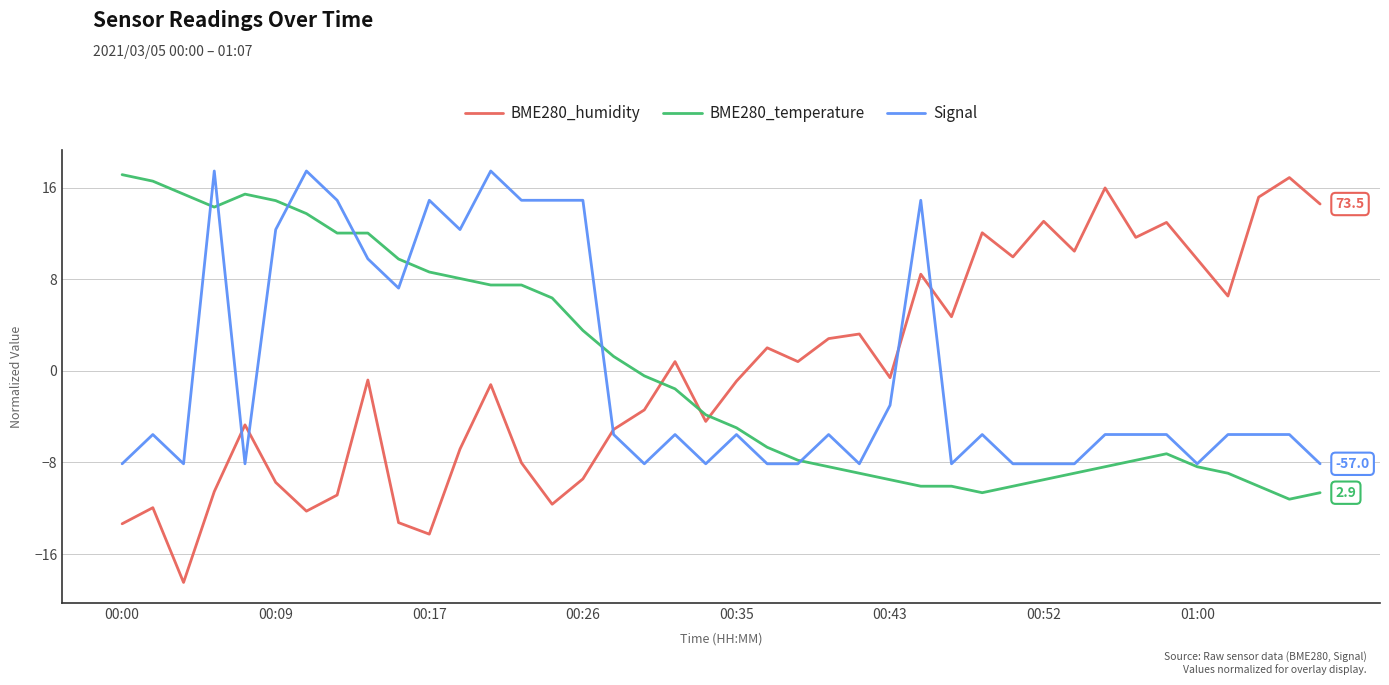

What is the maximum value for Signal?

17.5